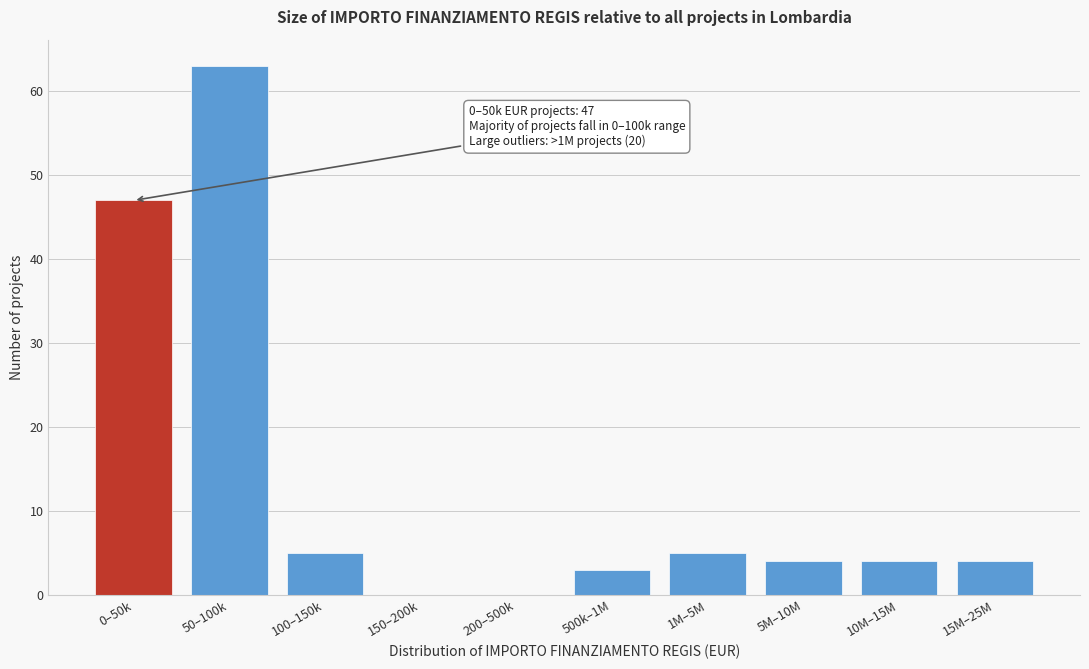

Reading left to right, transcribe all the data shown in this chart.

0–50k=47	50–100k=63	100–150k=5	150–200k=0	200–500k=0	500k–1M=3	1M–5M=5	5M–10M=4	10M–15M=4	15M–25M=4